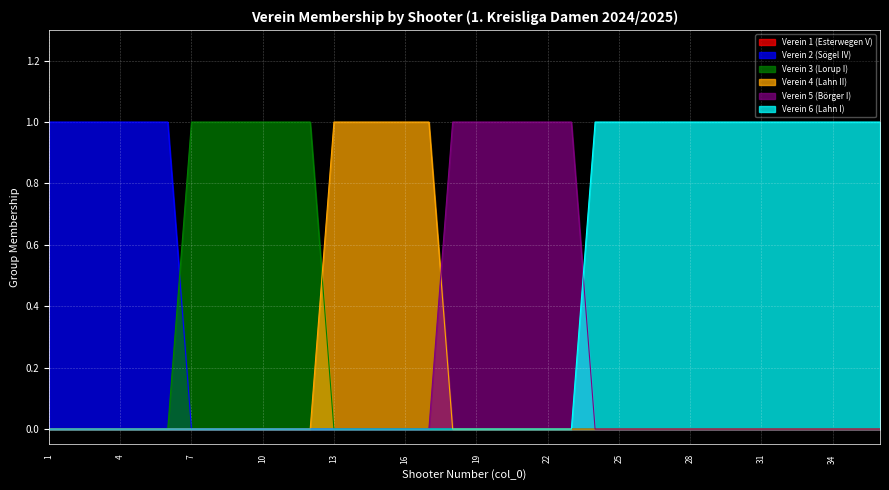

True or false: Verein 4 (Lahn II) and Verein 2 (Sögel IV) cross at least once.

False